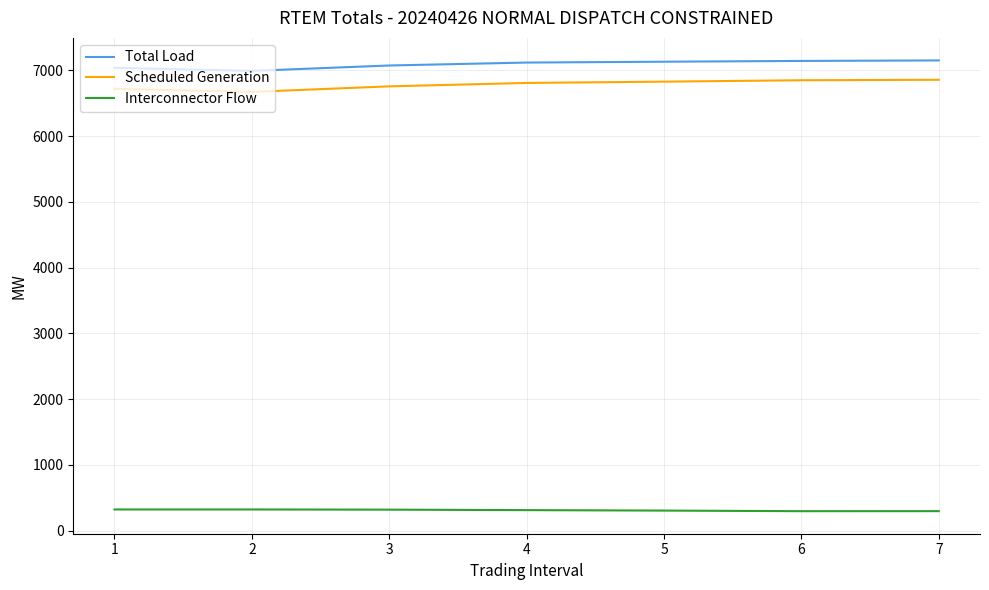

True or false: Total Load has a value of 10554.1 at 3.

False